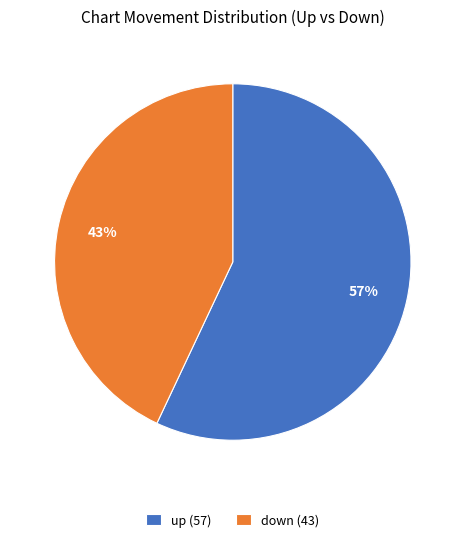

Approximately how many times larger is the value at up compared to down?

1.3